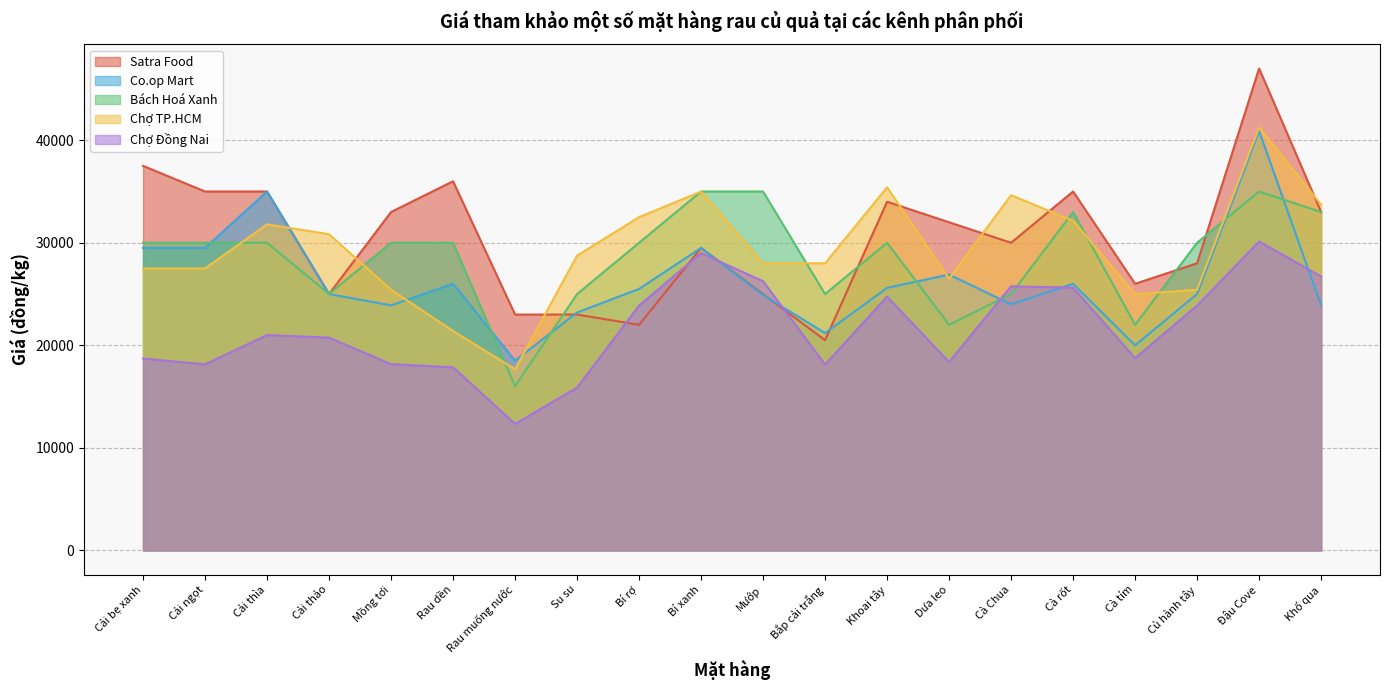

Which series has the largest range (max minus min)?

Satra Food